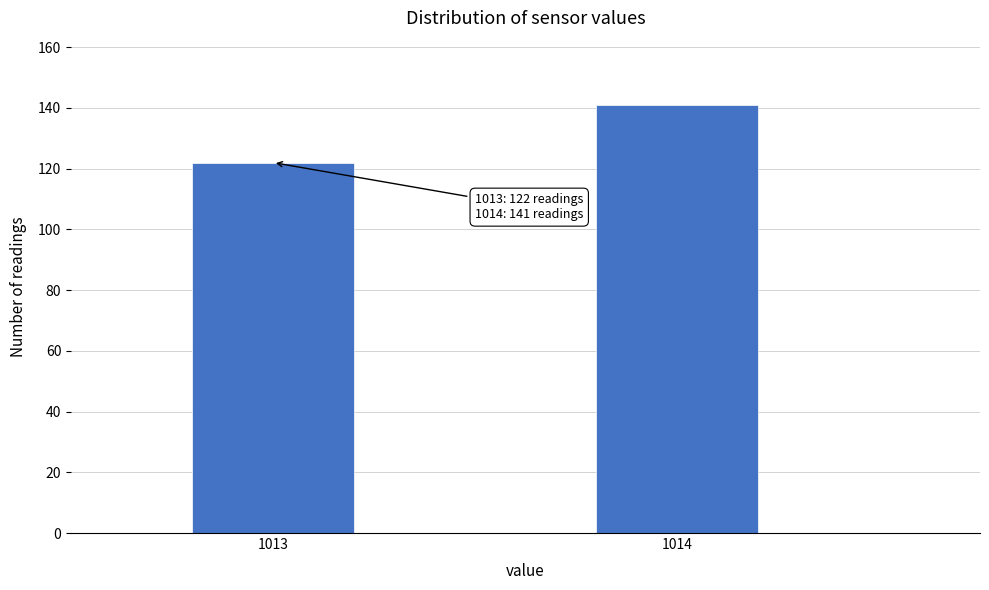

Reading right to left, extract all data points from this chart.

141	122